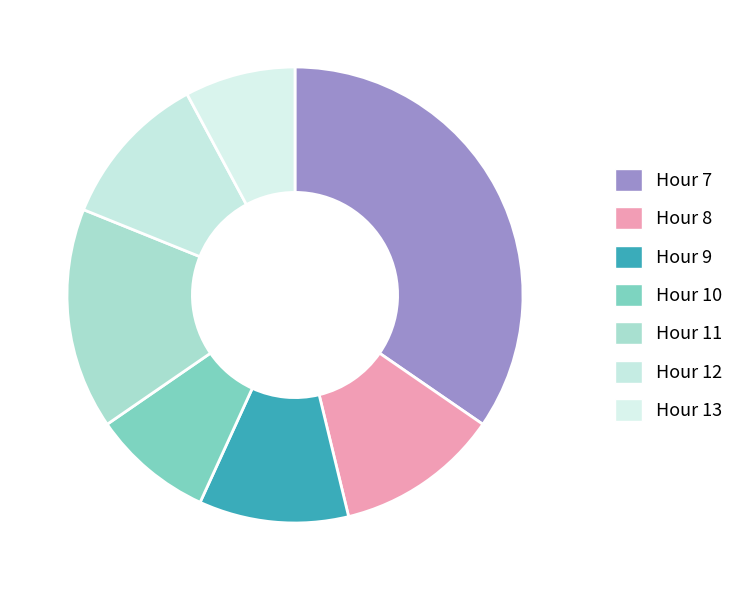

To the nearest percent, what is the difference between the Hour 10 and Hour 13 slice percentages?

1%